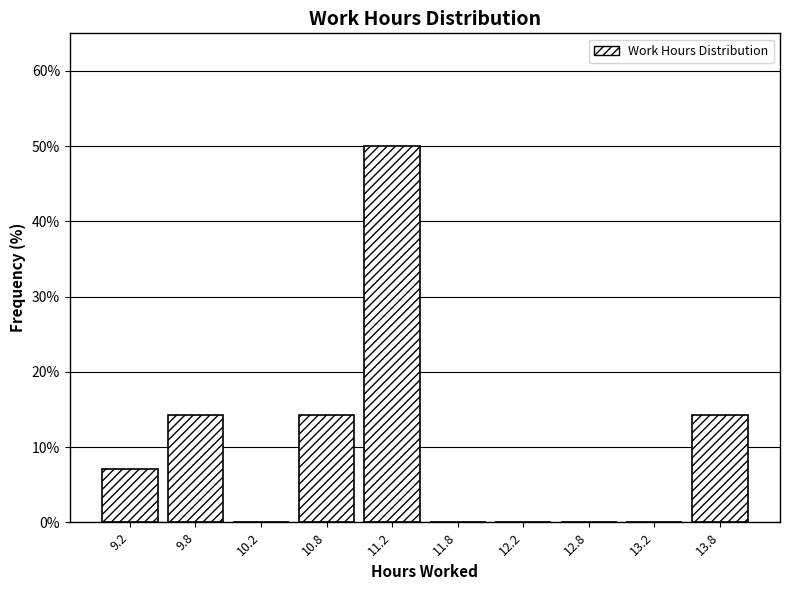

Over which range of the x-axis is the bar tallest?

11.0 to 11.5